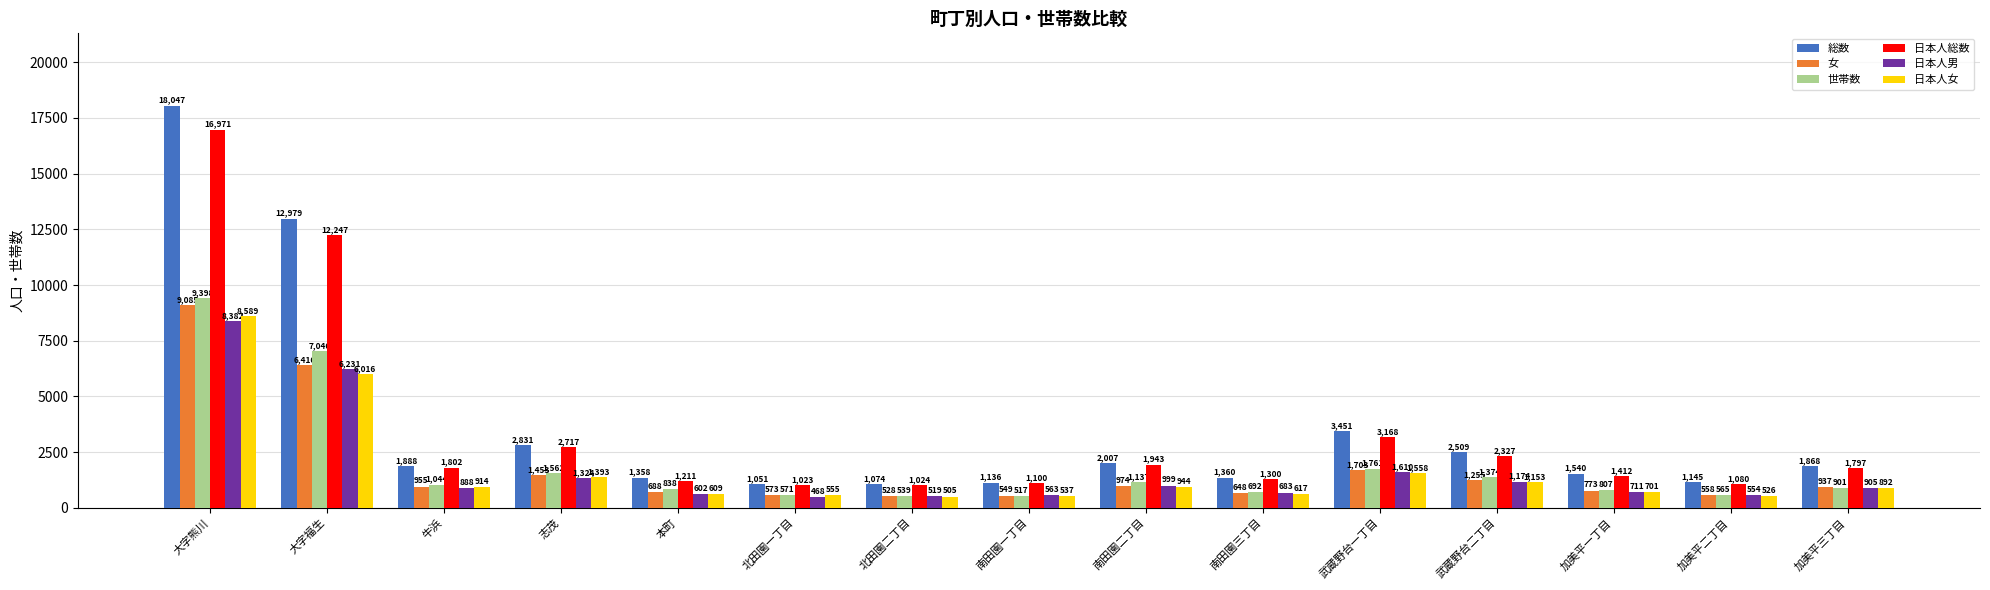

Read the 女 value at 武蔵野台一丁目, to the nearest 50.

1700